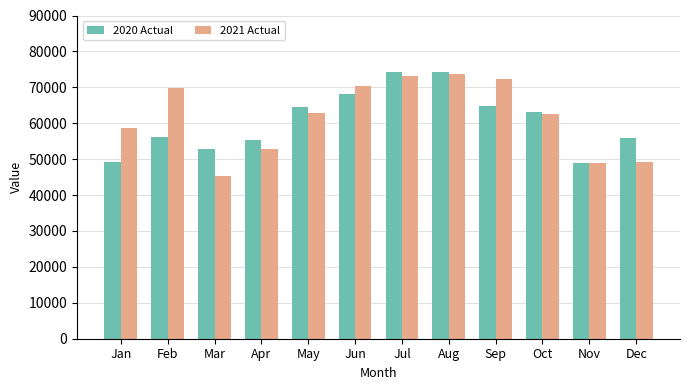

Are the bars horizontal?

No